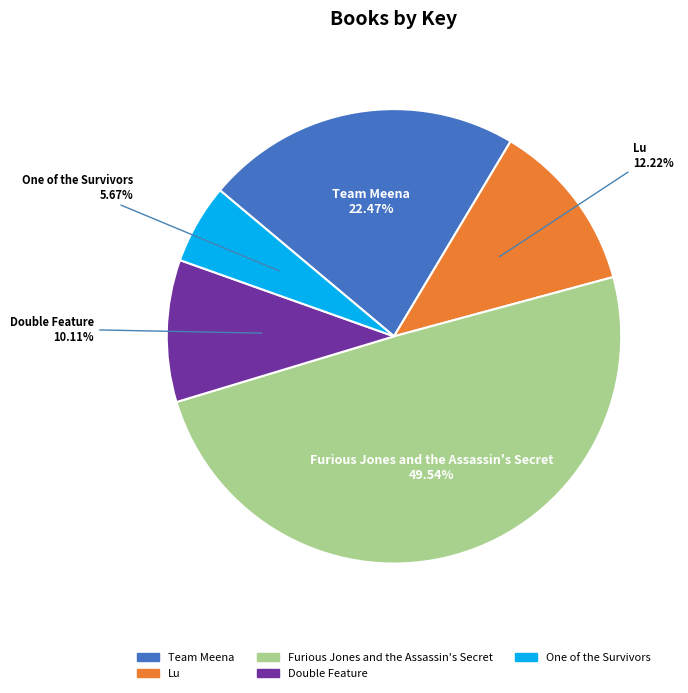

Which has a higher value, Lu or Furious Jones and the Assassin's Secret?

Furious Jones and the Assassin's Secret